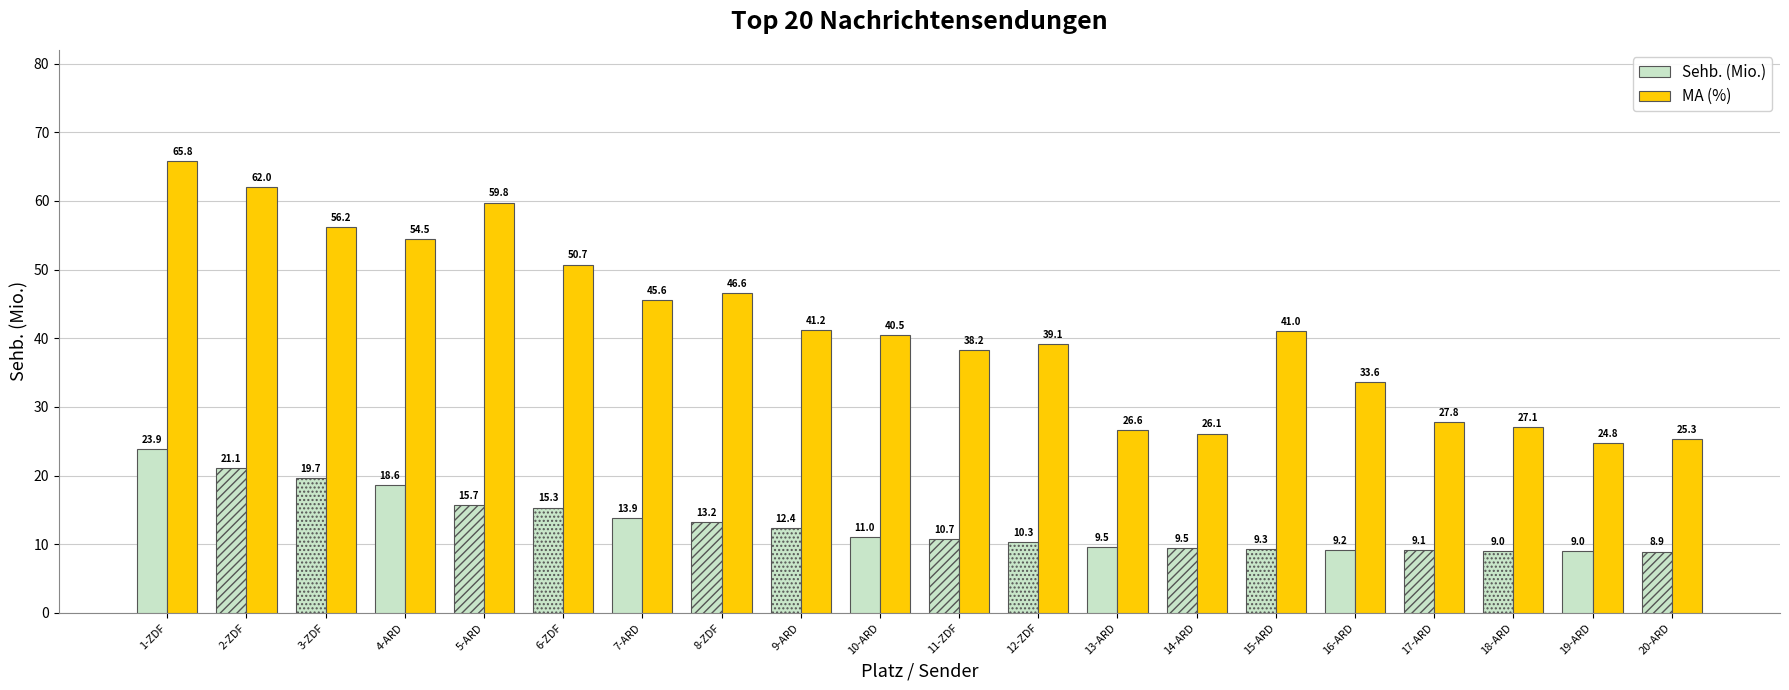

Read the Sehb. (Mio.) value at 8-ZDF.

13.2